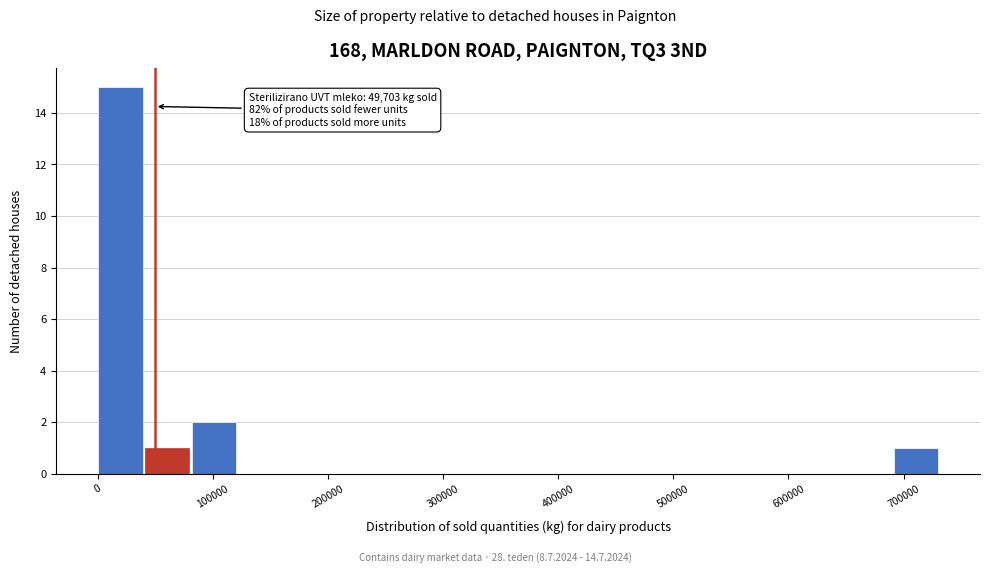

Which range on the x-axis has the tallest bar?

0 to 40000